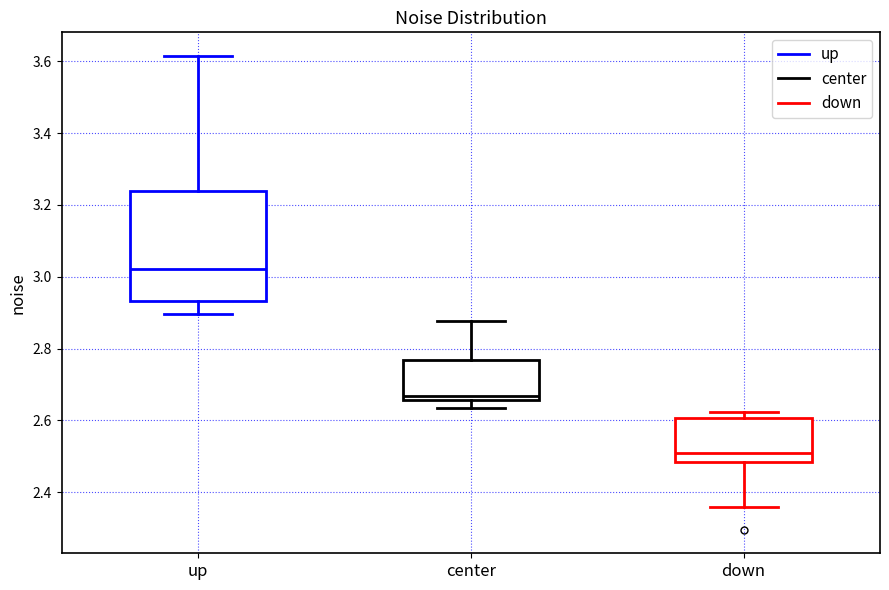

Reading left to right, read every box against the y-axis: the position of its median line, the range the box covers, and the ends of its whiskers. The values are not printed on the chart, so give them approximately, as read against the axis.

up: median 3.02, box 2.94 to 3.24, whiskers 2.90 to 3.62
center: median 2.66 (just above the box's lower edge), box 2.66 to 2.76, whiskers 2.64 to 2.88
down: median 2.50, box 2.48 to 2.60, whiskers 2.36 to 2.62